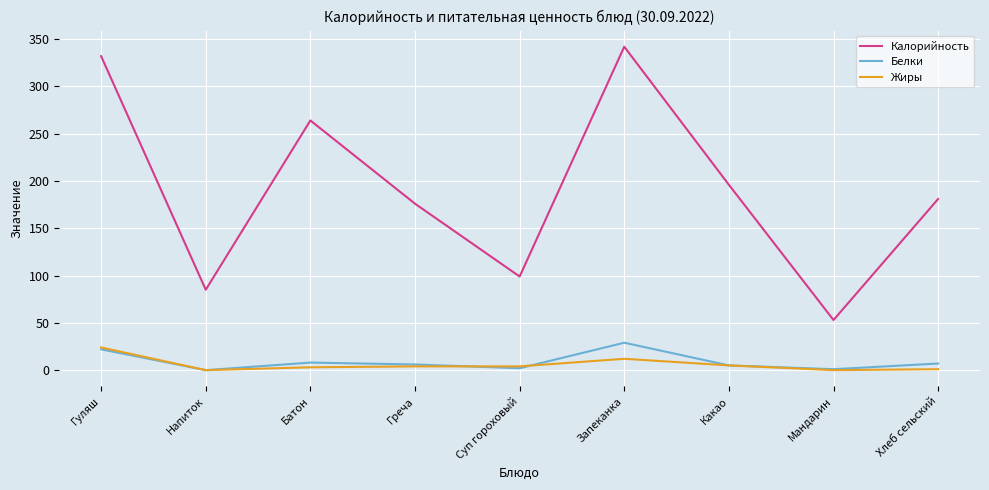

Which series has the largest range (max minus min)?

Калорийность